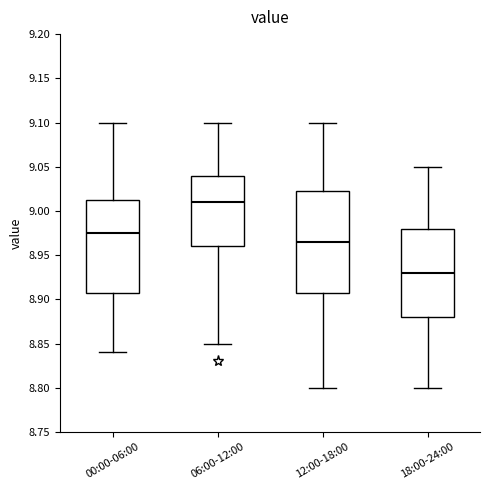

Reading left to right, read every box against the y-axis: the position of its median line, the range the box covers, and the ends of its whiskers. The values are not printed on the chart, so give them approximately, as read against the axis.

00:00-06:00: median 8.975, box 8.910 to 9.015, whiskers 8.840 to 9.100
06:00-12:00: median 9.010, box 8.960 to 9.040, whiskers 8.850 to 9.100
12:00-18:00: median 8.965, box 8.910 to 9.025, whiskers 8.800 to 9.100
18:00-24:00: median 8.930, box 8.880 to 8.980, whiskers 8.800 to 9.050